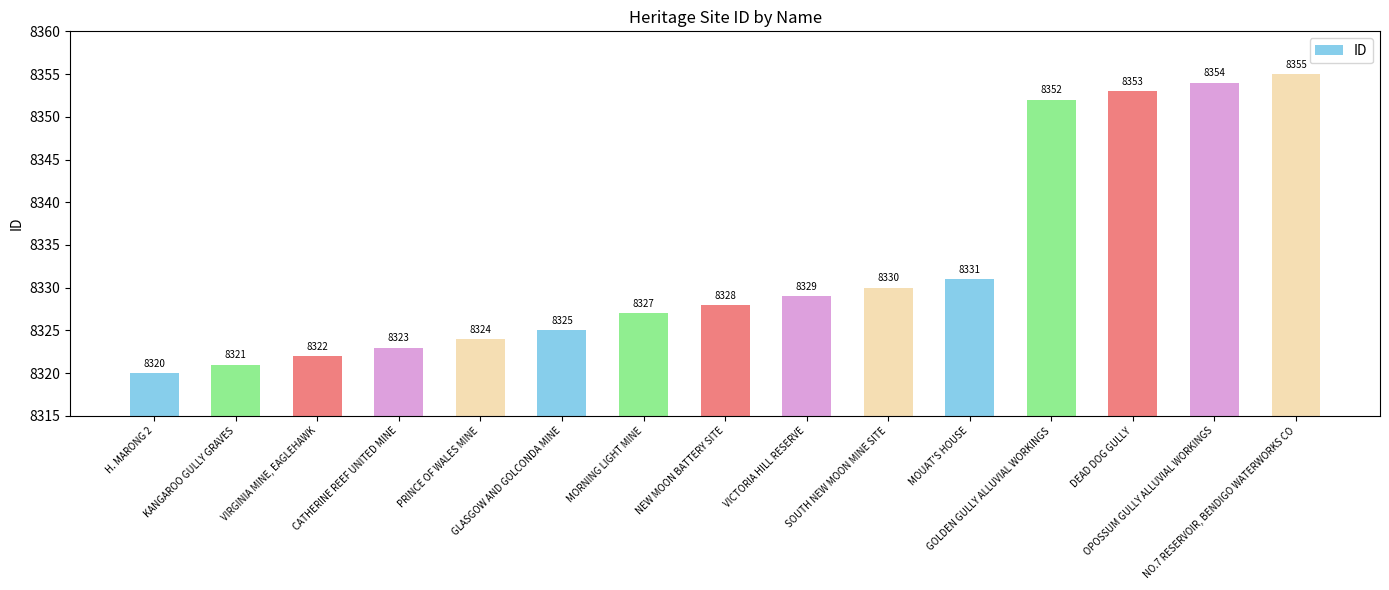

How many data points does each series have?

15